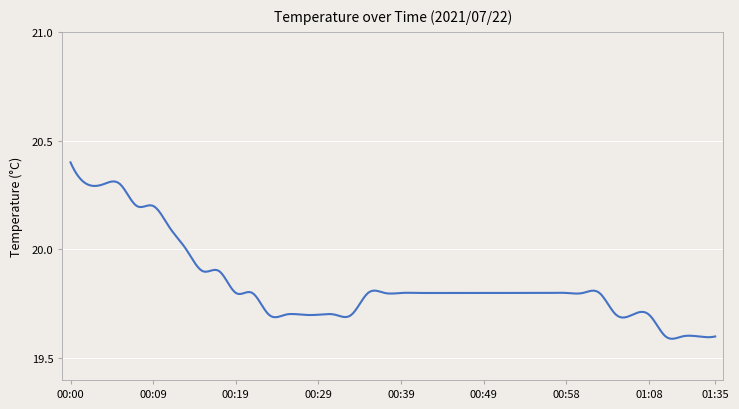

What is the difference between the maximum and minimum values?

0.8